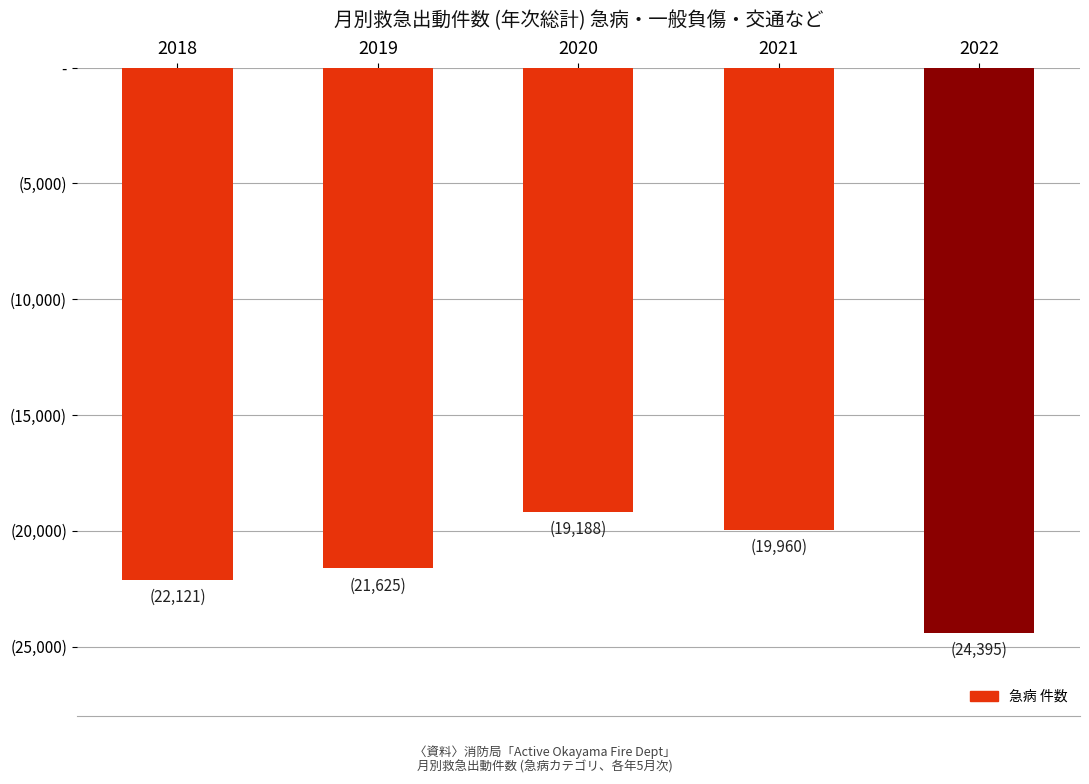

True or false: the data shows 22121 at 2018.

True